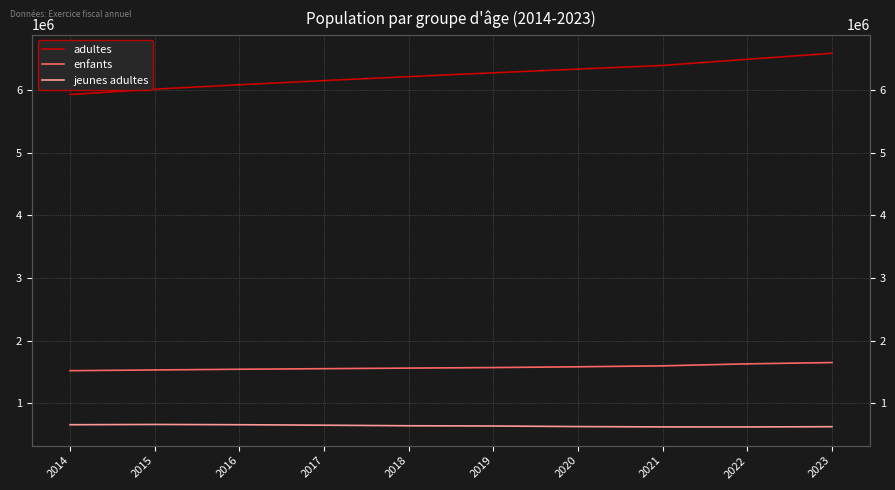

Where is the first local maximum for jeunes adultes?

2015